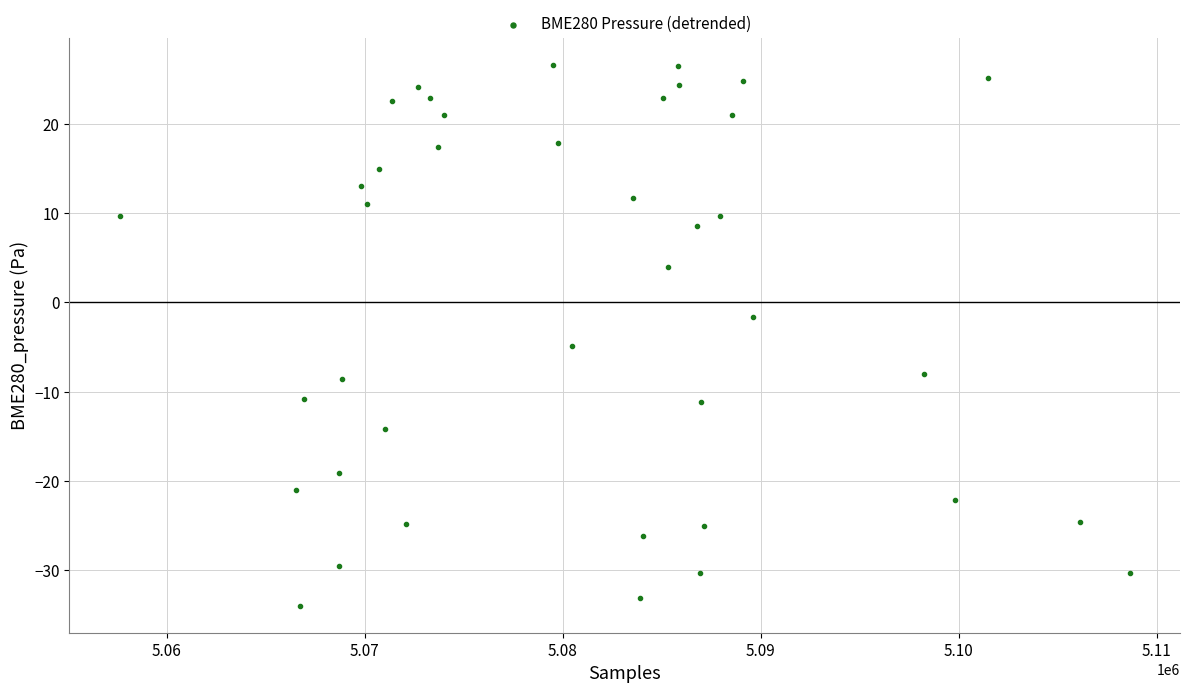

What is the range of X values (max minus min)?

50981.0